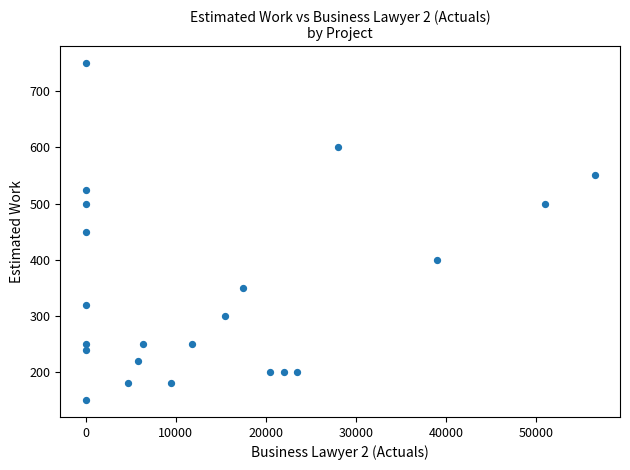

What is the range of Y values (max minus min)?

600